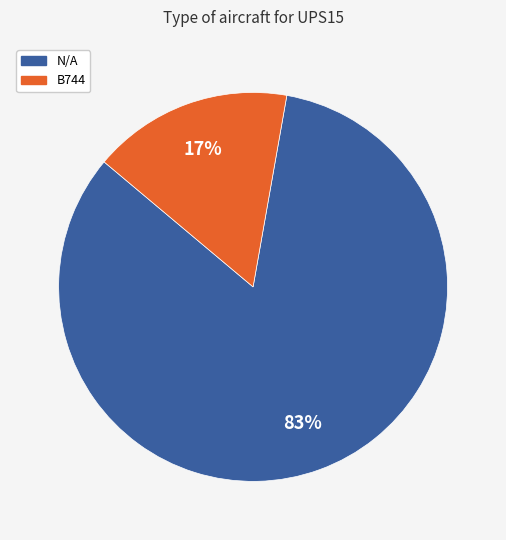

Count the number of slices in the pie.

2